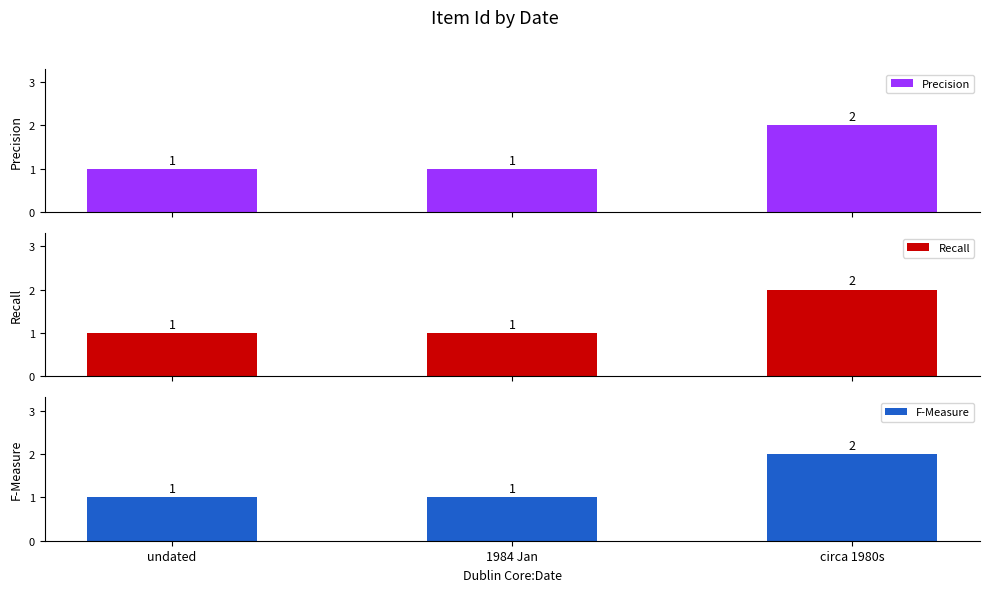

What is the label of the 3rd bar from the right?

undated